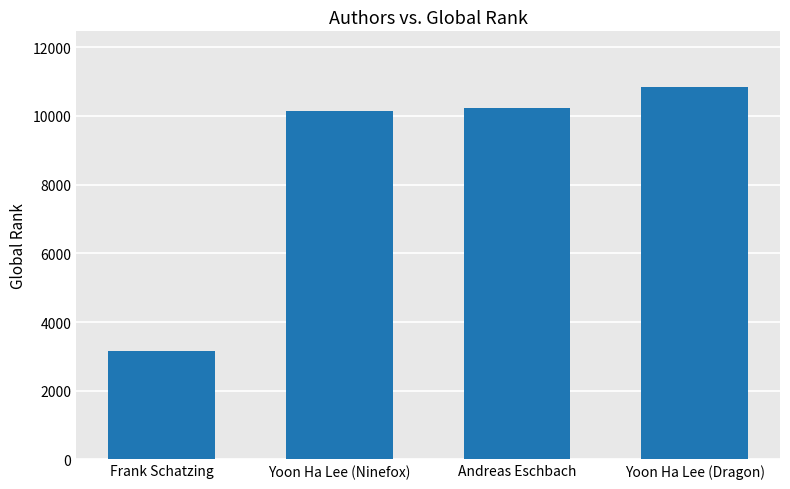

Does the chart contain stacked bars?

No